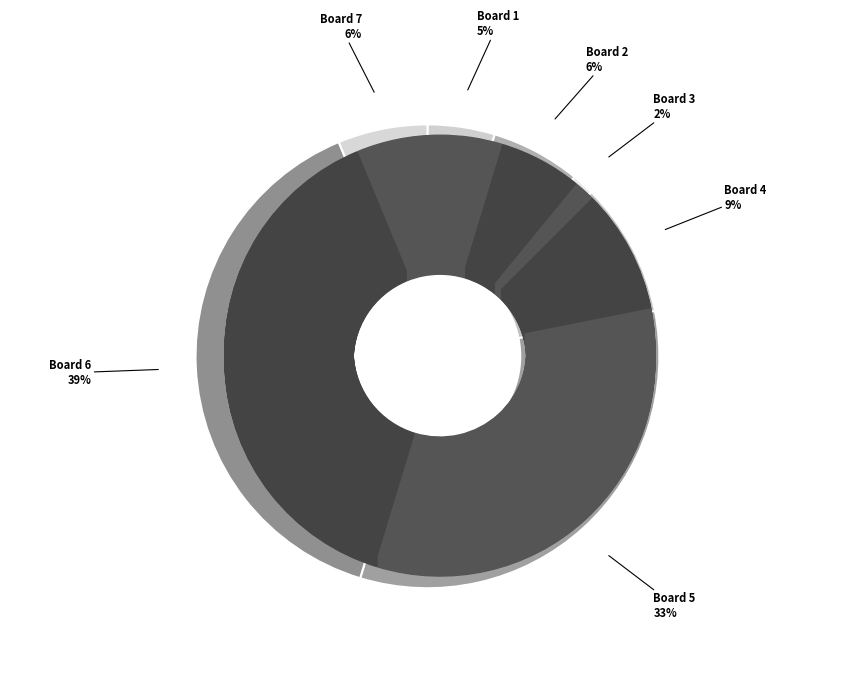

What is the total percentage of Board 4 and Board 1?

14.1%